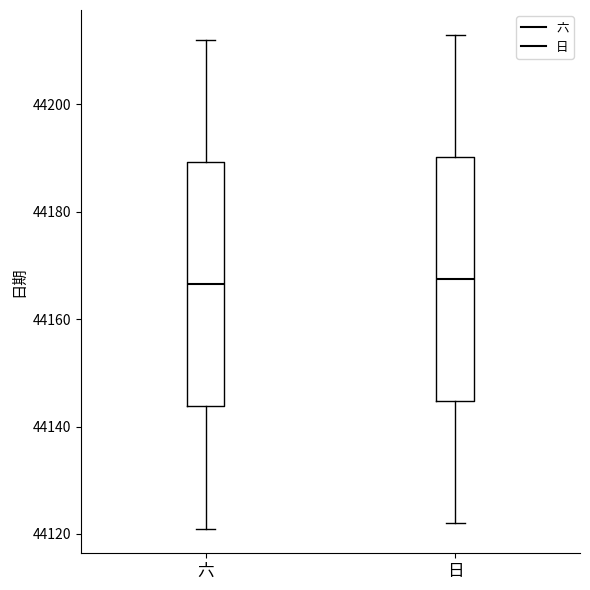

Where is the upper edge of the box for 六 on the y-axis? The values are not printed on the chart, so give them approximately, as read against the axis.

44190